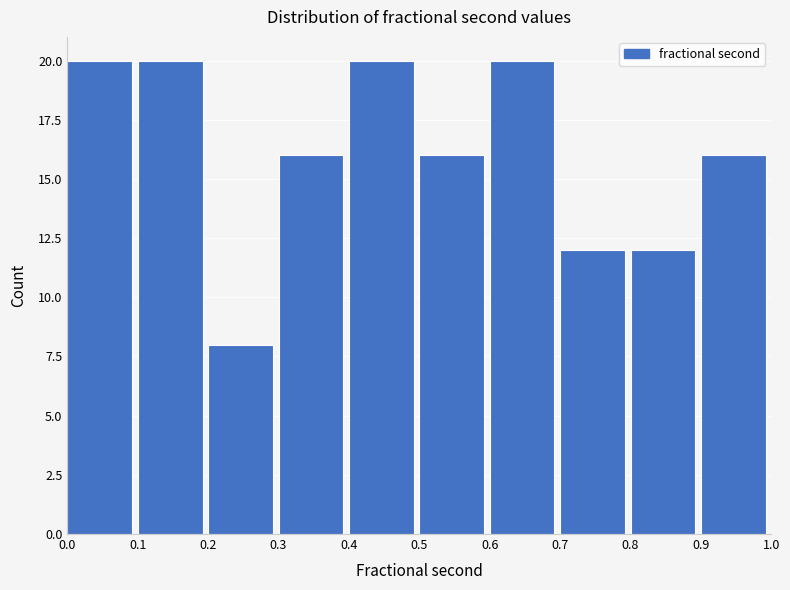

What is the height of the bar covering 0.7 to 0.8 on the x-axis? The values are not printed on the chart, so give them approximately, as read against the axis.

12